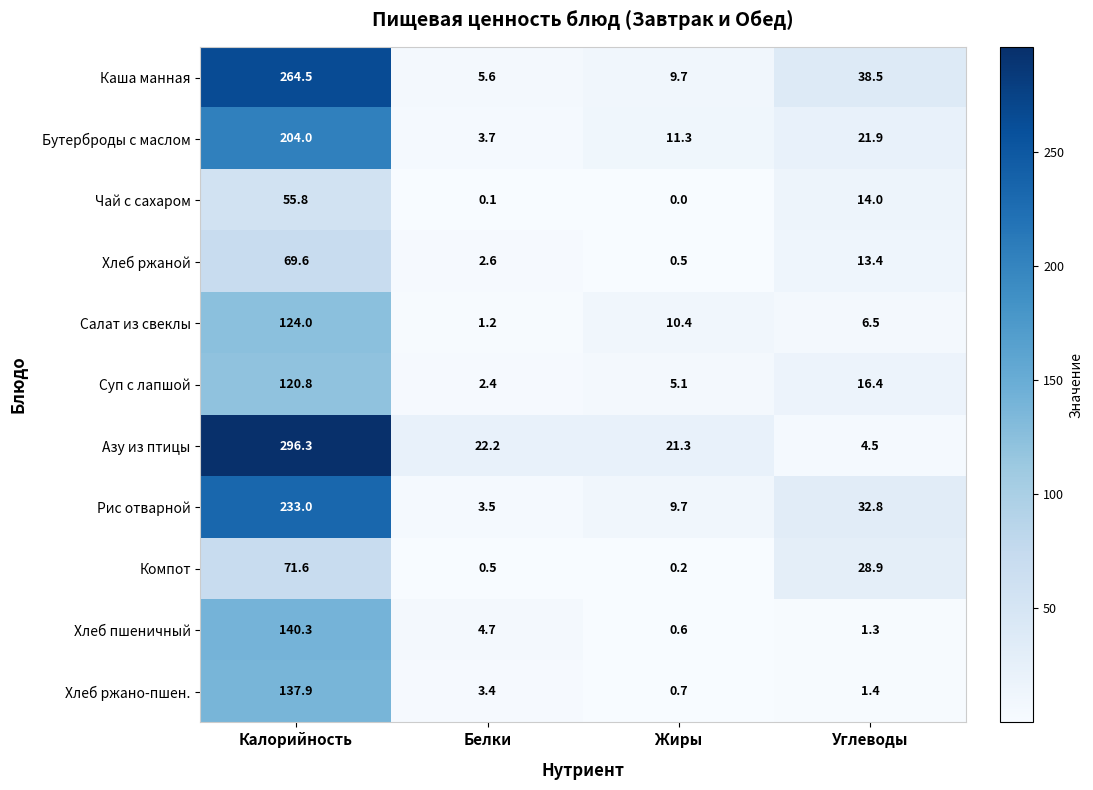

Where is Чай с сахаром nearest to the value 27?

Углеводы